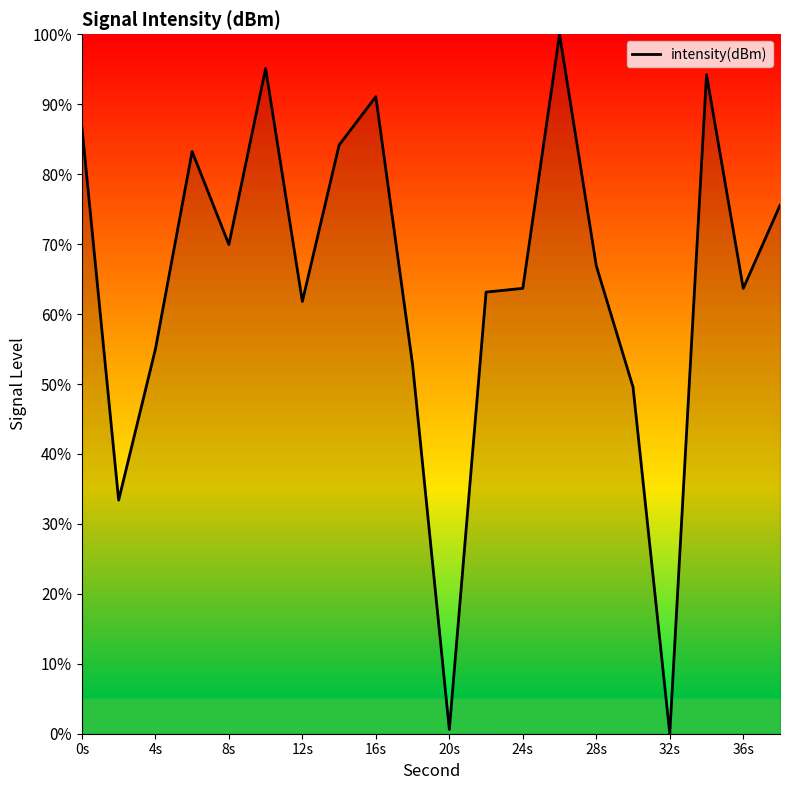

True or false: the data has more than 2 interior local peaks.

True